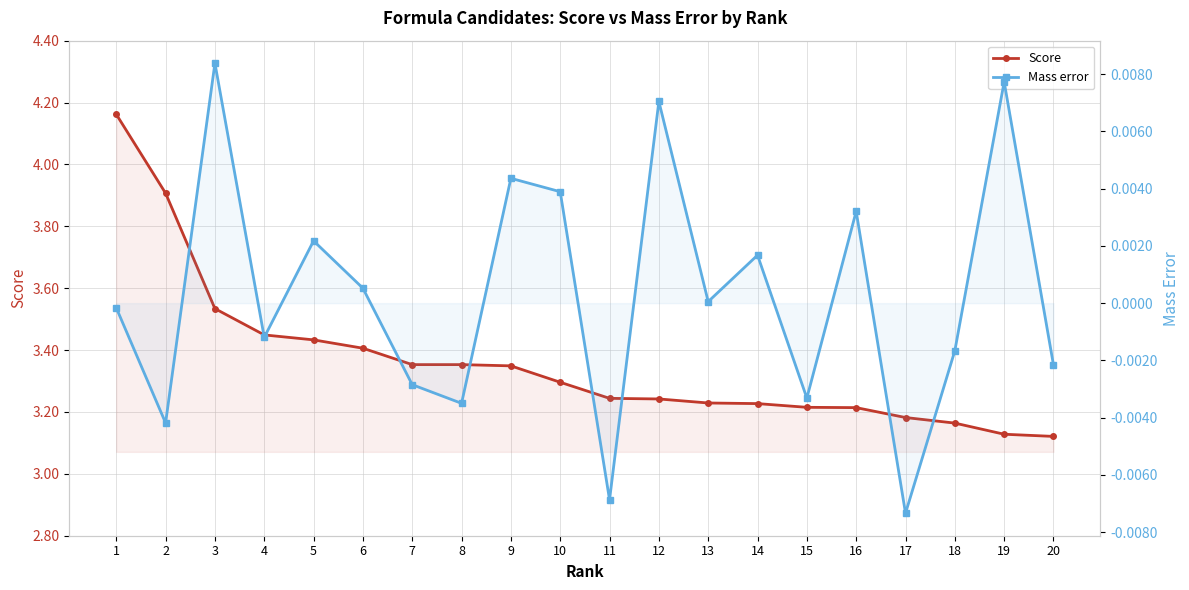

Does the chart have visible grid lines?

Yes